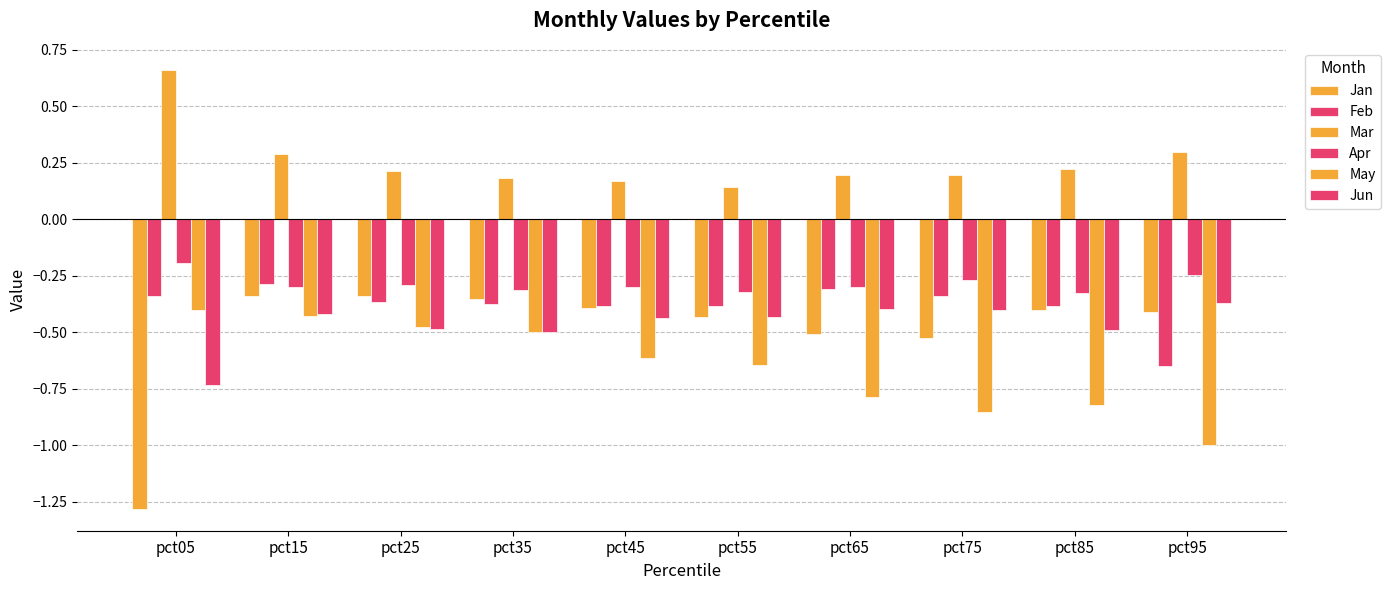

List the series in order of their peak value, highest first.

Mar, Apr, Feb, Jan, Jun, May